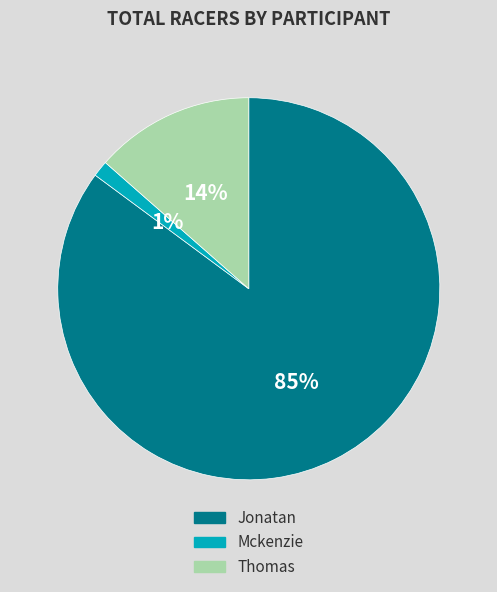

True or false: Thomas accounts for 14% of the total.

True